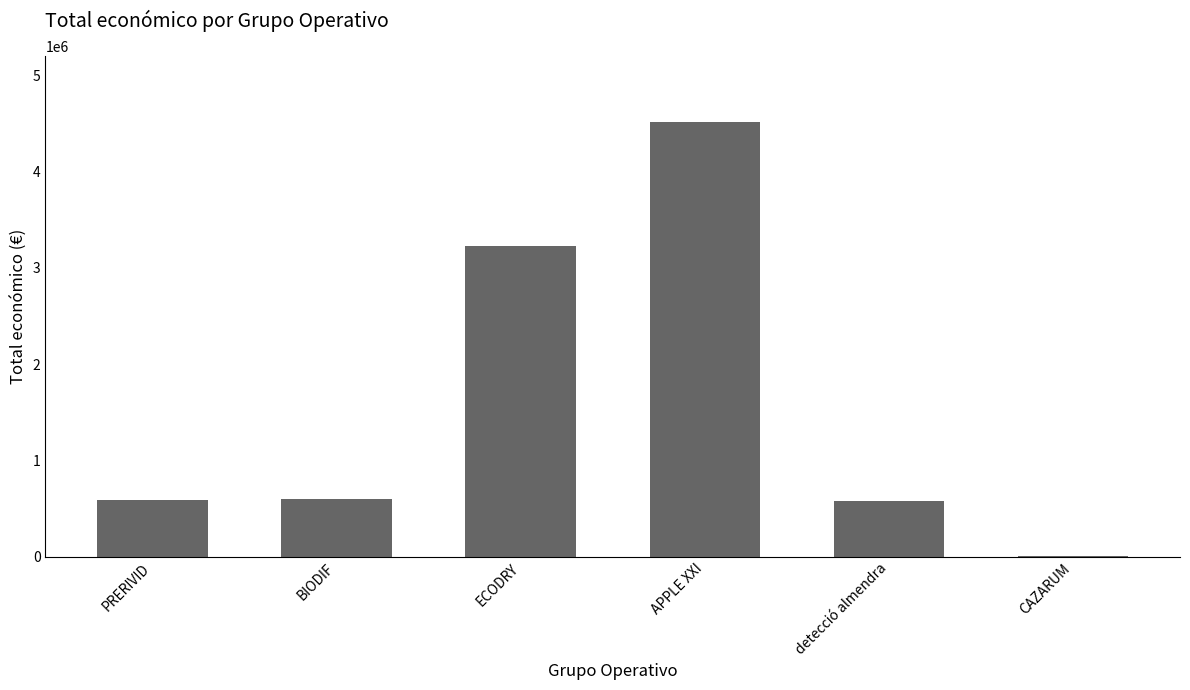

The chart shows a value of 589731 at PRERIVID. True or false?

True